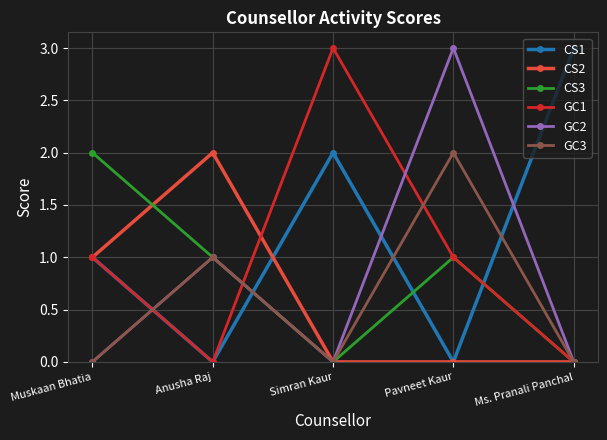

Reading right to left, what are all the values shown in this chart?

CS1: 3	0	2	0	1
CS2: 0	0	0	2	1
CS3: 0	1	0	1	2
GC1: 0	1	3	0	1
GC2: 0	3	0	1	0
GC3: 0	2	0	1	0